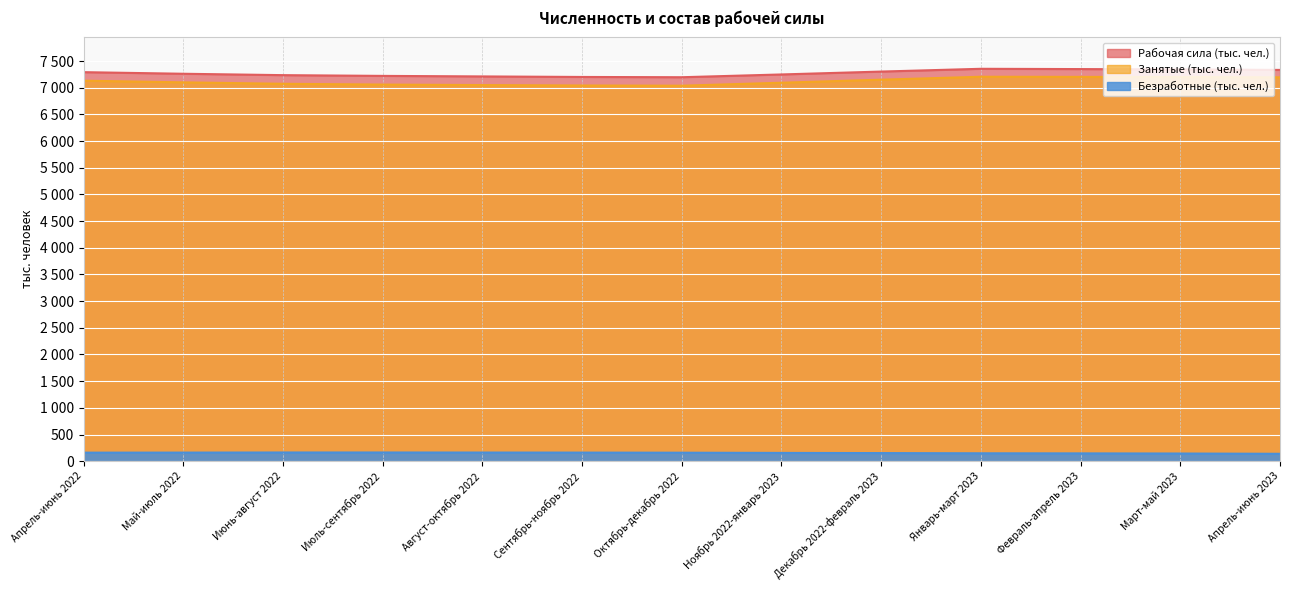

At Апрель-июнь 2022, list the series in order from smallest to largest.

Безработные (тыс. чел.), Занятые (тыс. чел.), Рабочая сила (тыс. чел.)